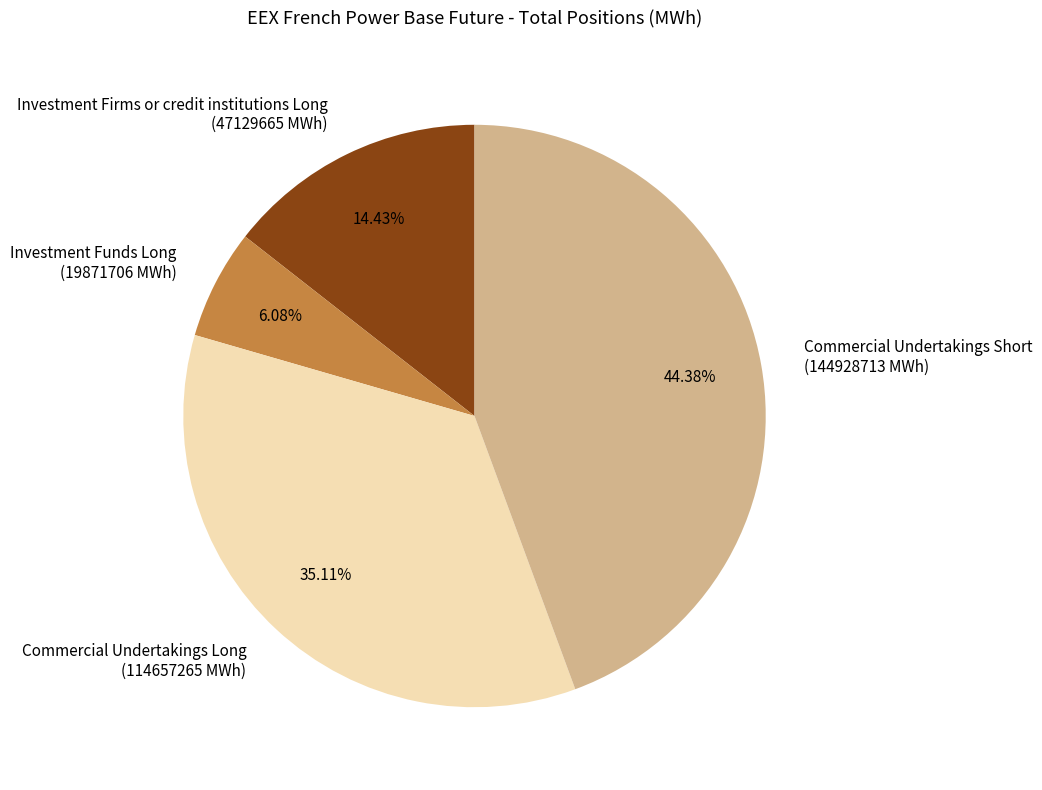

Which category has the biggest portion of the pie?

Commercial Undertakings Short (144928713 MWh)